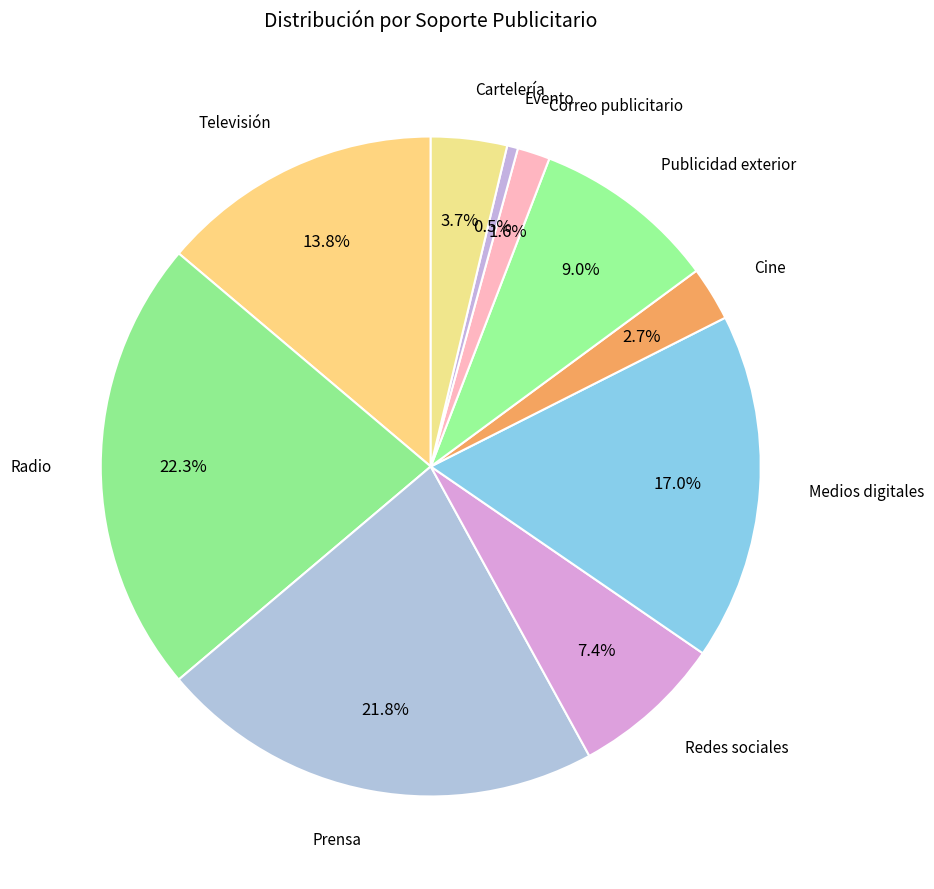

Rank the categories by value from highest to lowest.

Radio, Prensa, Medios digitales, Televisión, Publicidad exterior, Redes sociales, Cartelería, Cine, Correo publicitario, Evento